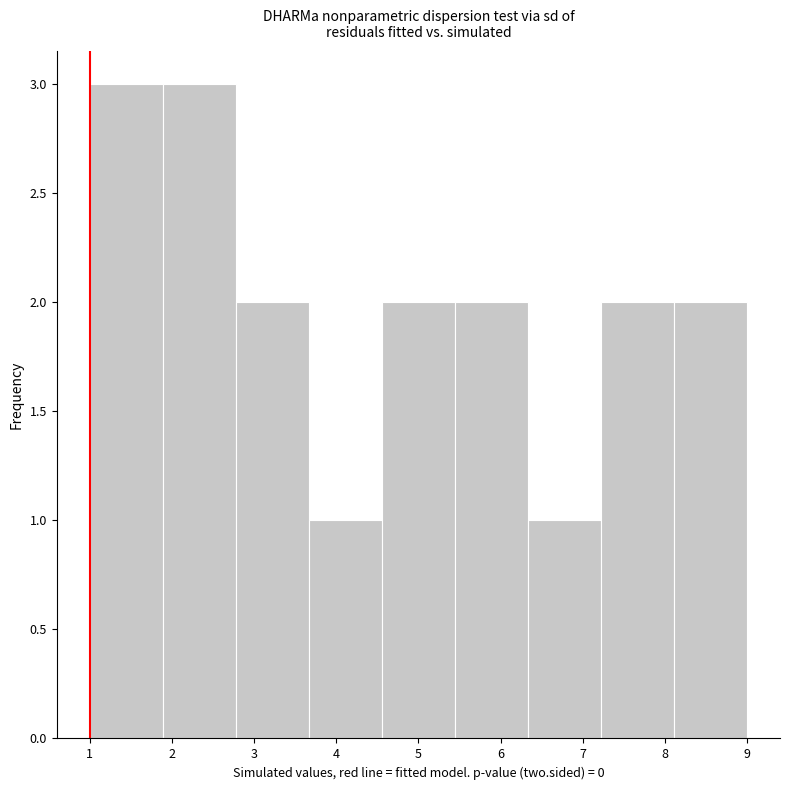

Reading left to right, transcribe this chart: for each bar, give the range it covers on the x-axis and its height. Neither the bar edges nor the heights are printed on the chart, so give them approximately, as read against the axes.

1.0 to 1.9: 3
1.9 to 2.8: 3
2.8 to 3.7: 2
3.7 to 4.6: 1
4.6 to 5.4: 2
5.4 to 6.3: 2
6.3 to 7.2: 1
7.2 to 8.1: 2
8.1 to 9.0: 2